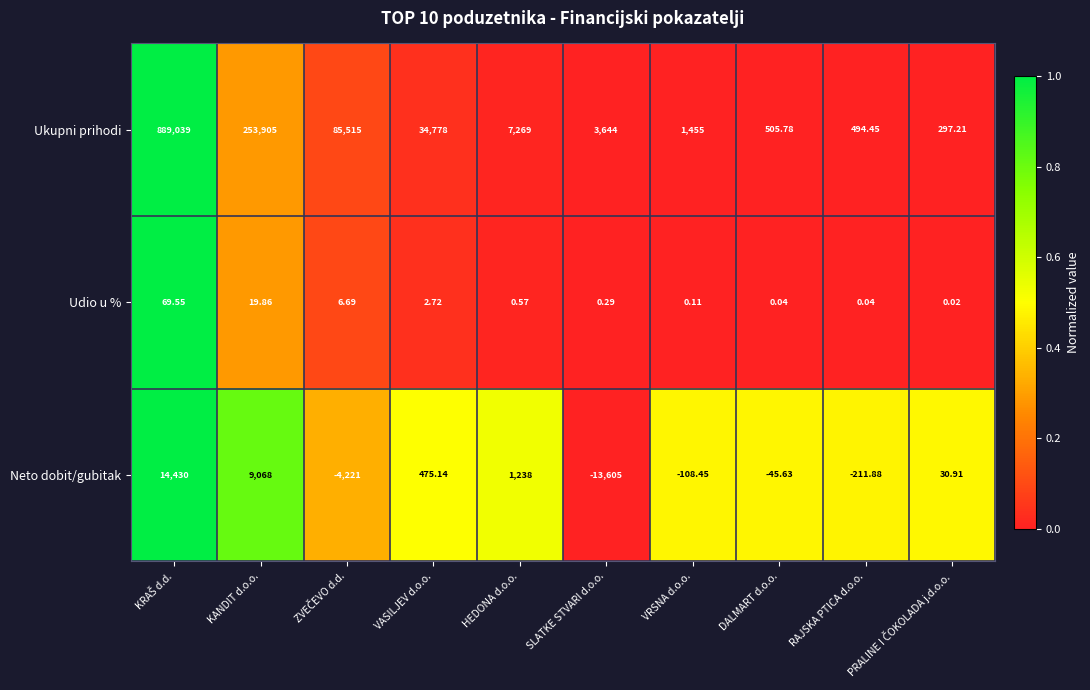

Between SLATKE STVARI d.o.o. and DALMART d.o.o., which series saw the biggest shift?

Neto dobit/gubitak